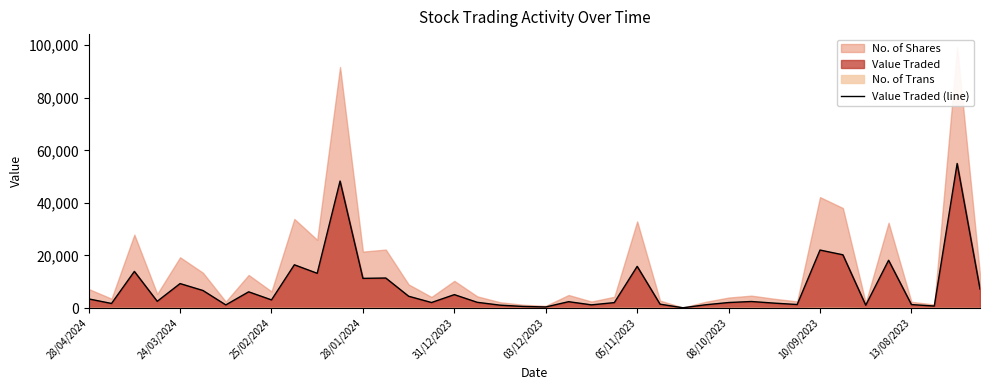

Where is Value Traded (line) nearest to the value 27556?

10/09/2023